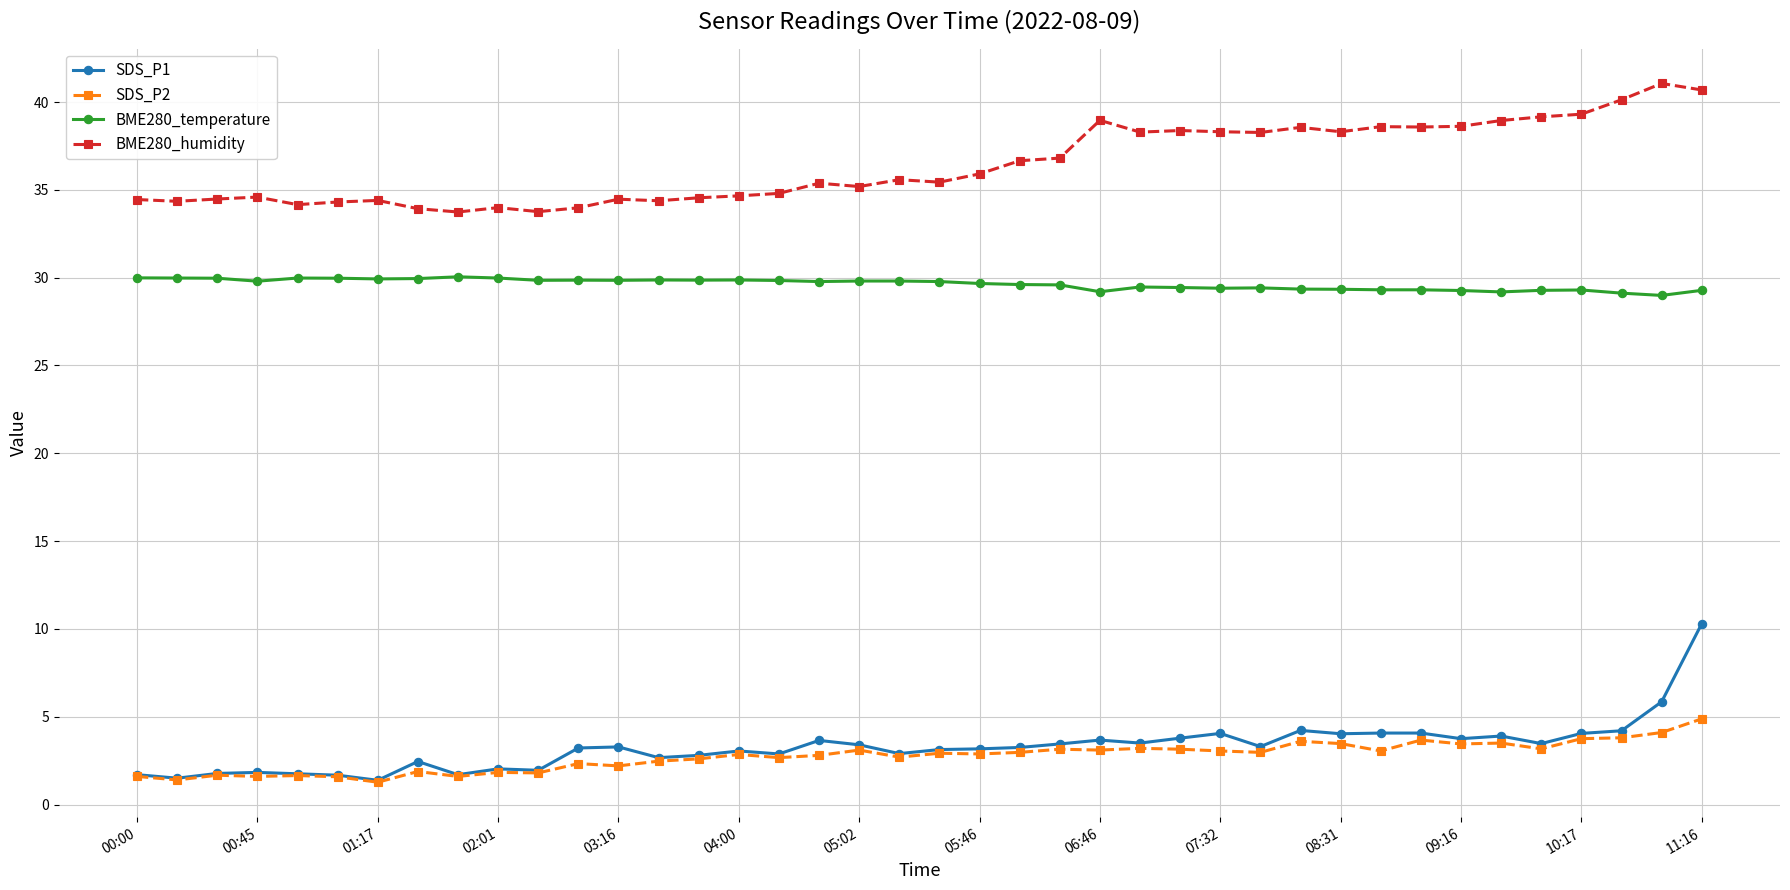

Which series has the largest total across all categories?

BME280_humidity